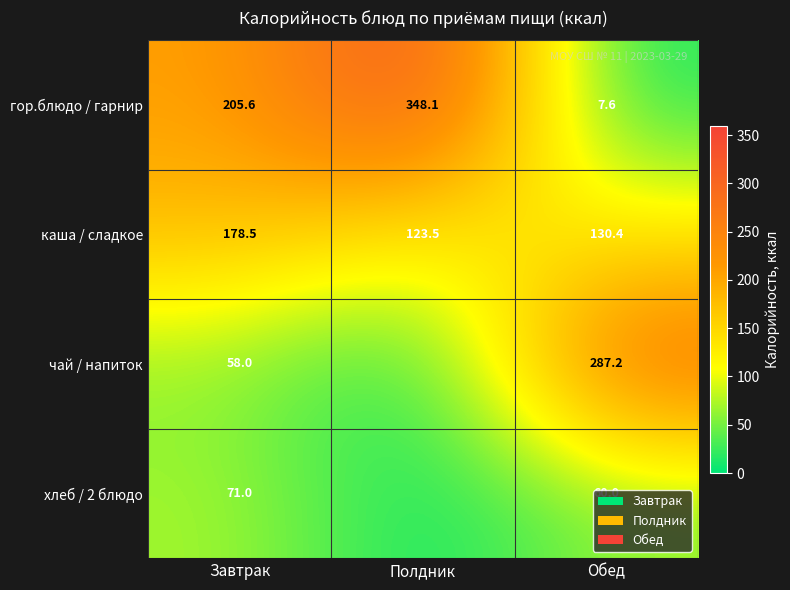

At which label is гор.блюдо / гарнир closest to 177?

Завтрак